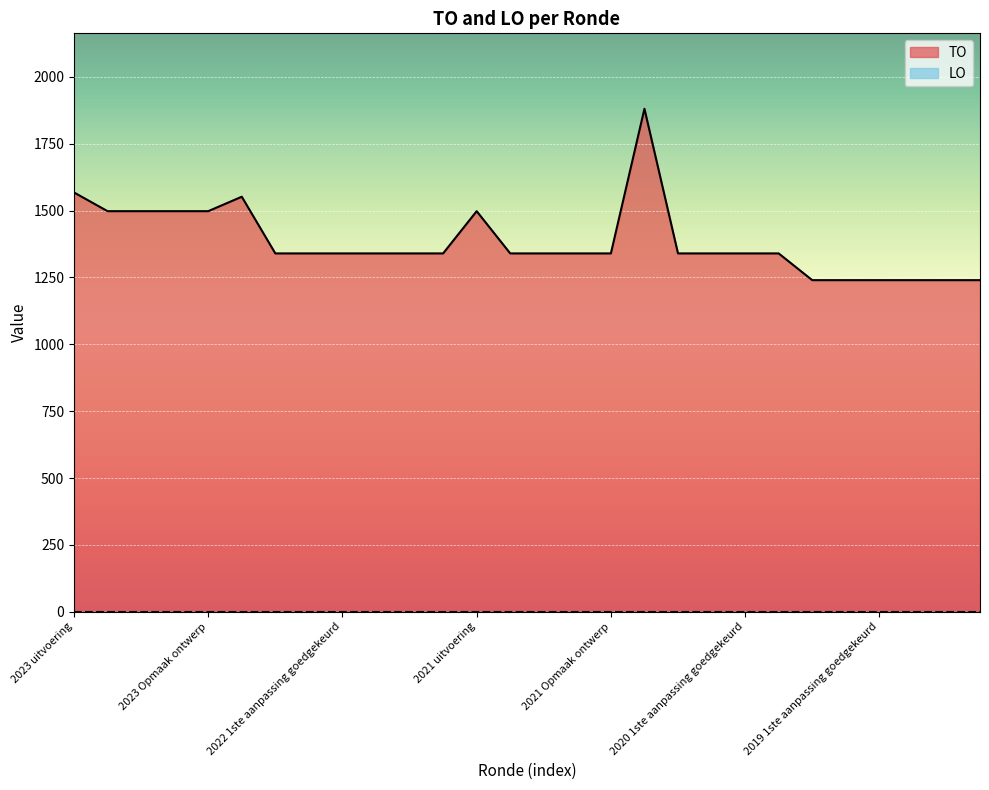

At which label does the data first exceed 1340?

2023 uitvoering